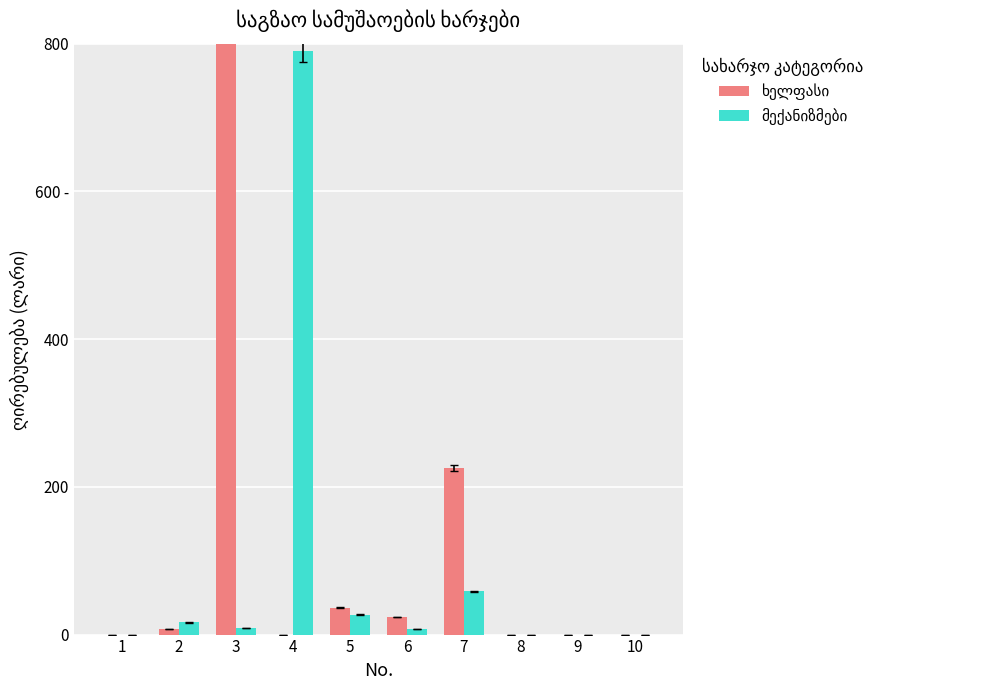

The value of ხელფასი at 8 is 0.0. True or false?

True